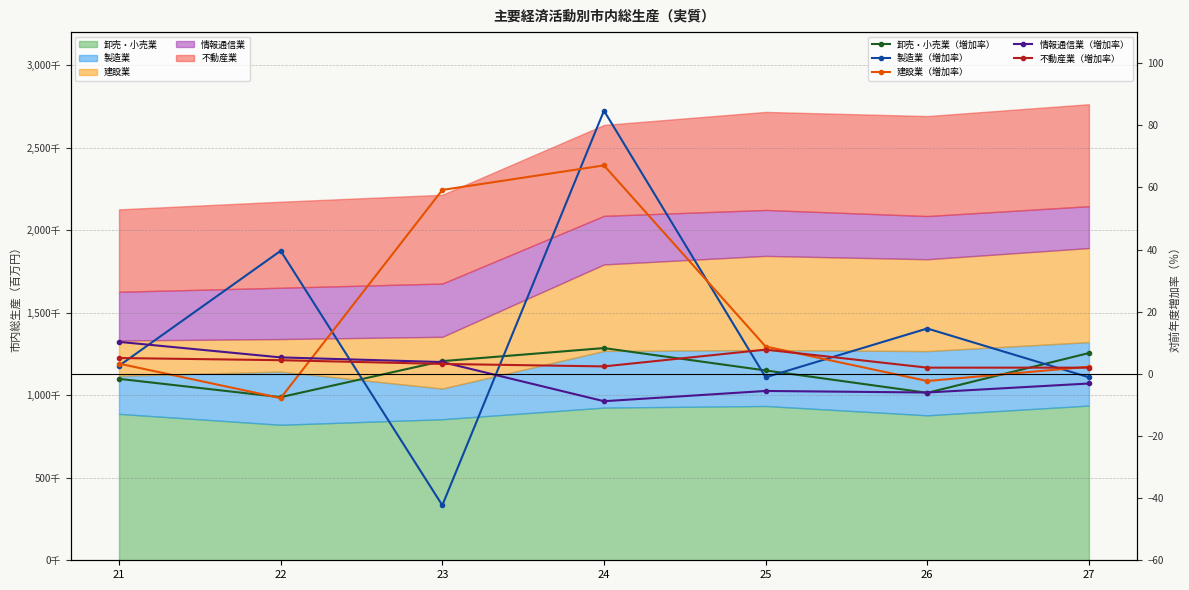

What is the sum of the 卸売・小売業（増加率） values at 27 and 23?

10.8